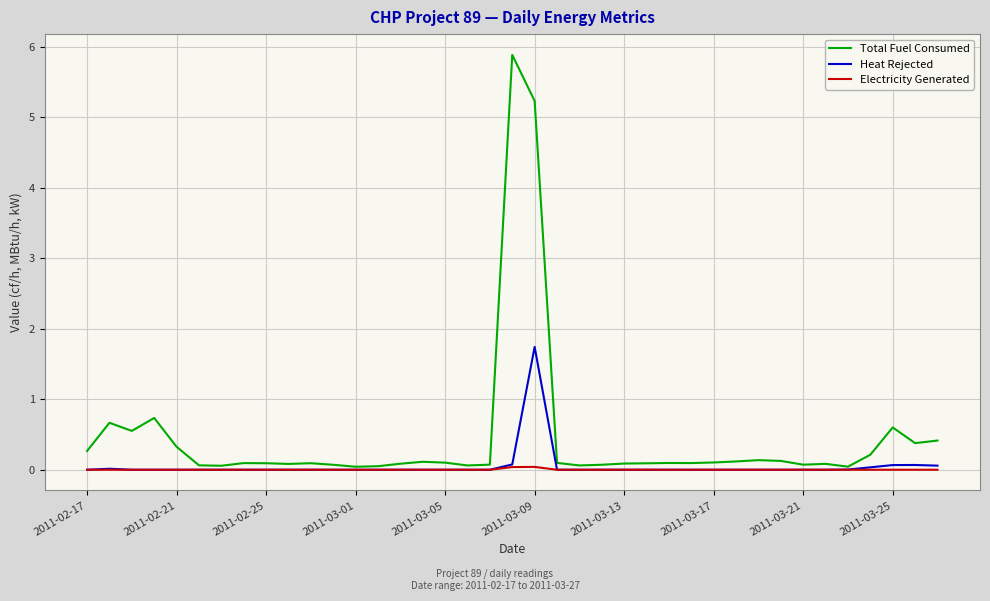

Which series has the widest spread of values?

Total Fuel Consumed